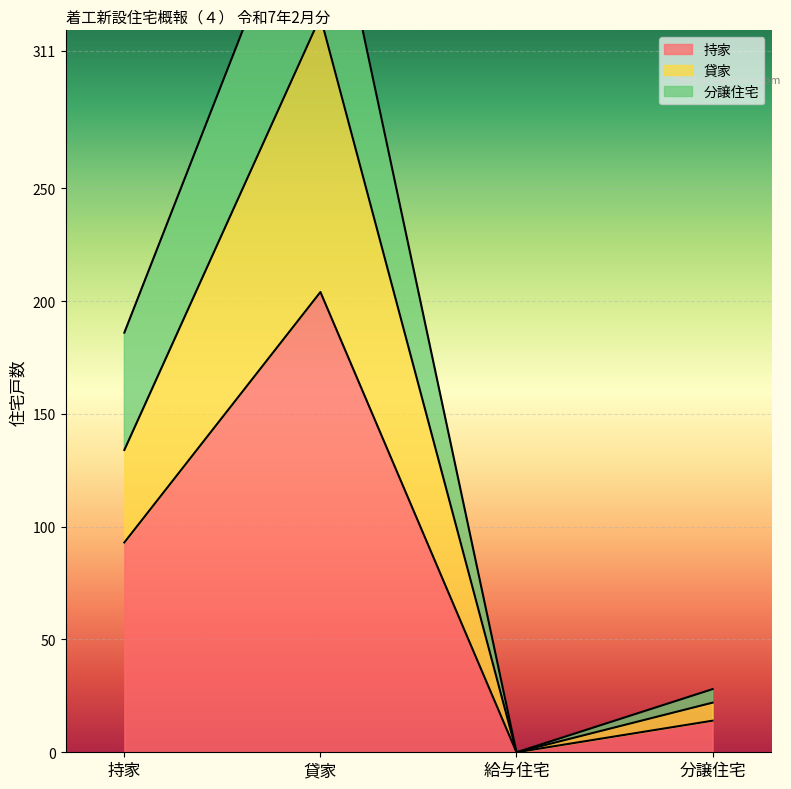

How many interior local peaks does the 持家 series have?

1